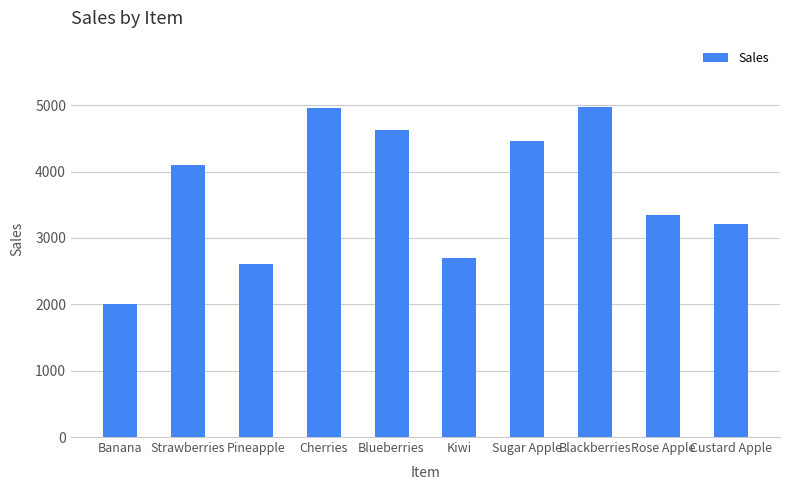

What is the sum of all values?

36990